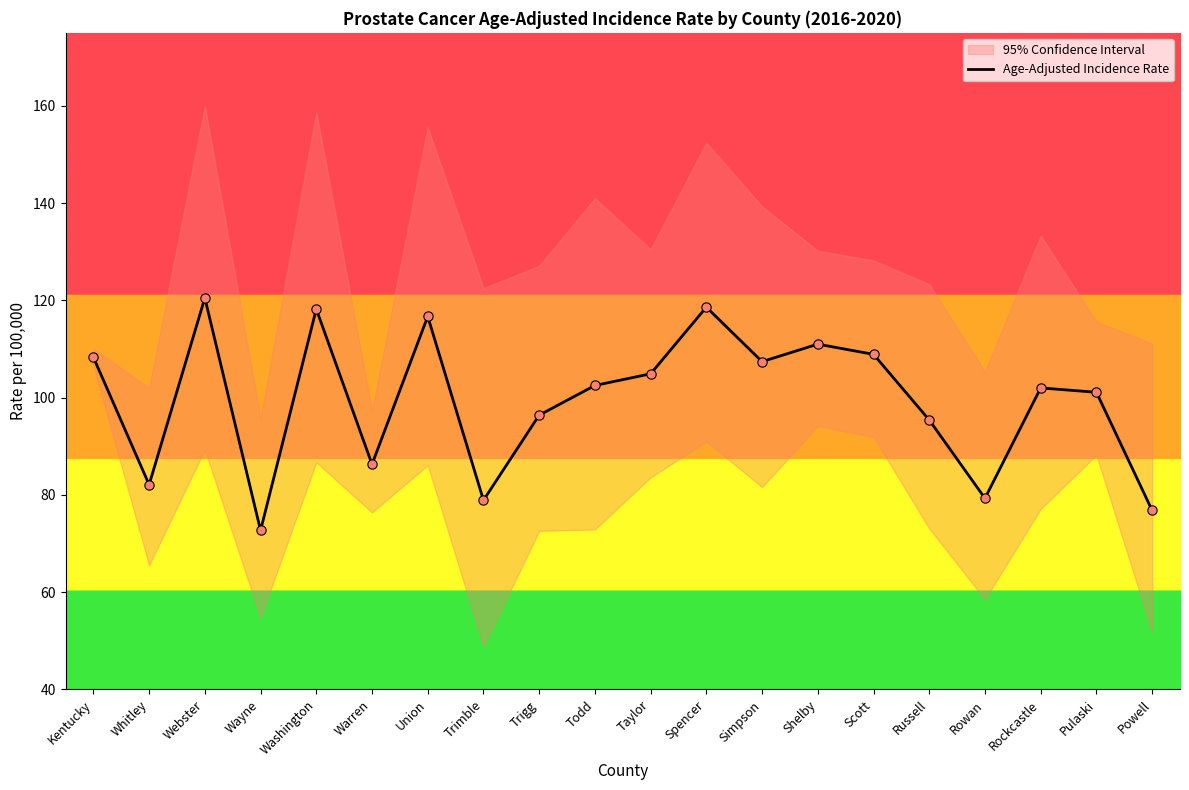

What is the change in value from Kentucky to Washington?

+9.9